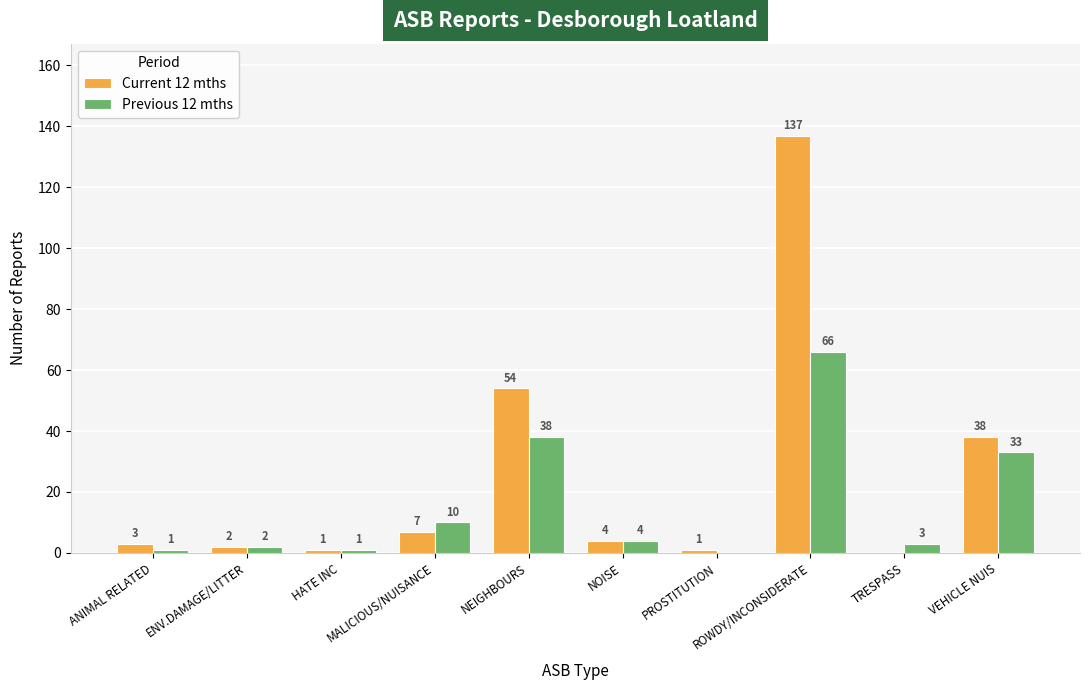

What is the sum of all Current 12 mths values?

247